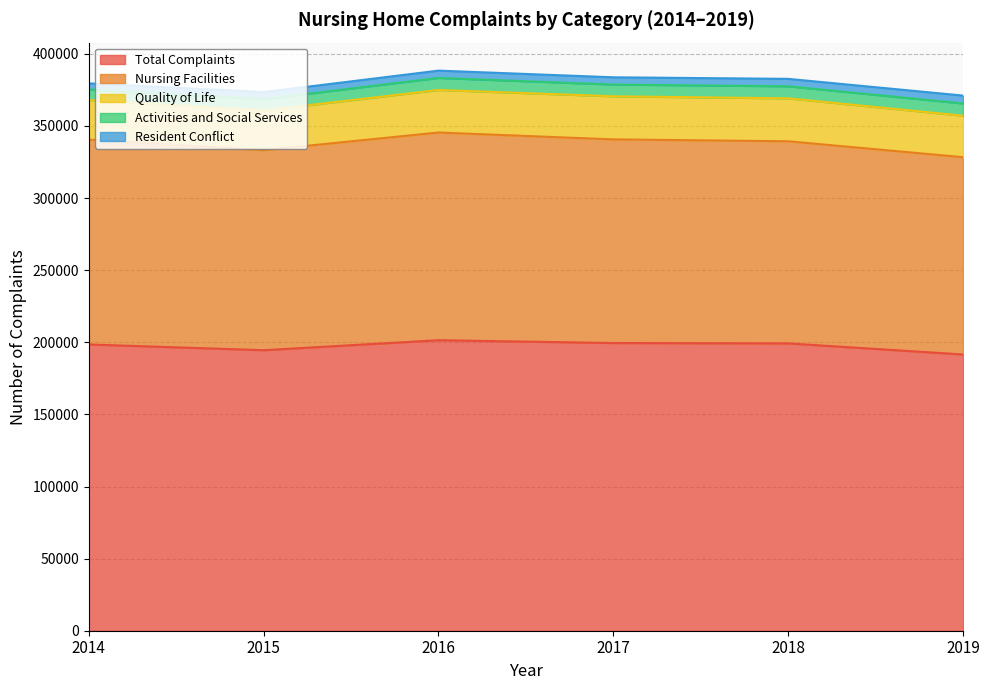

At which label does Activities and Social Services reach its peak?

2019